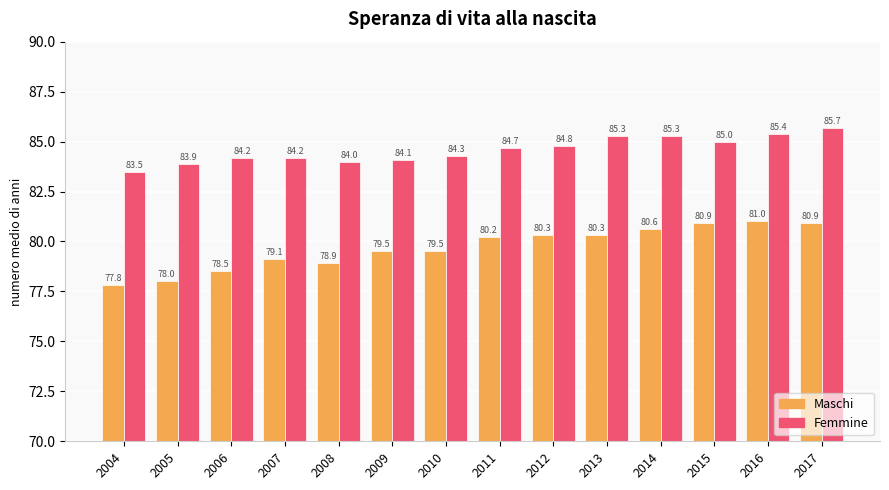

What is the lowest value of the Maschi series?

77.8